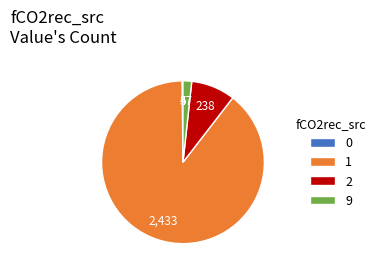

Does any single category account for the majority?

Yes